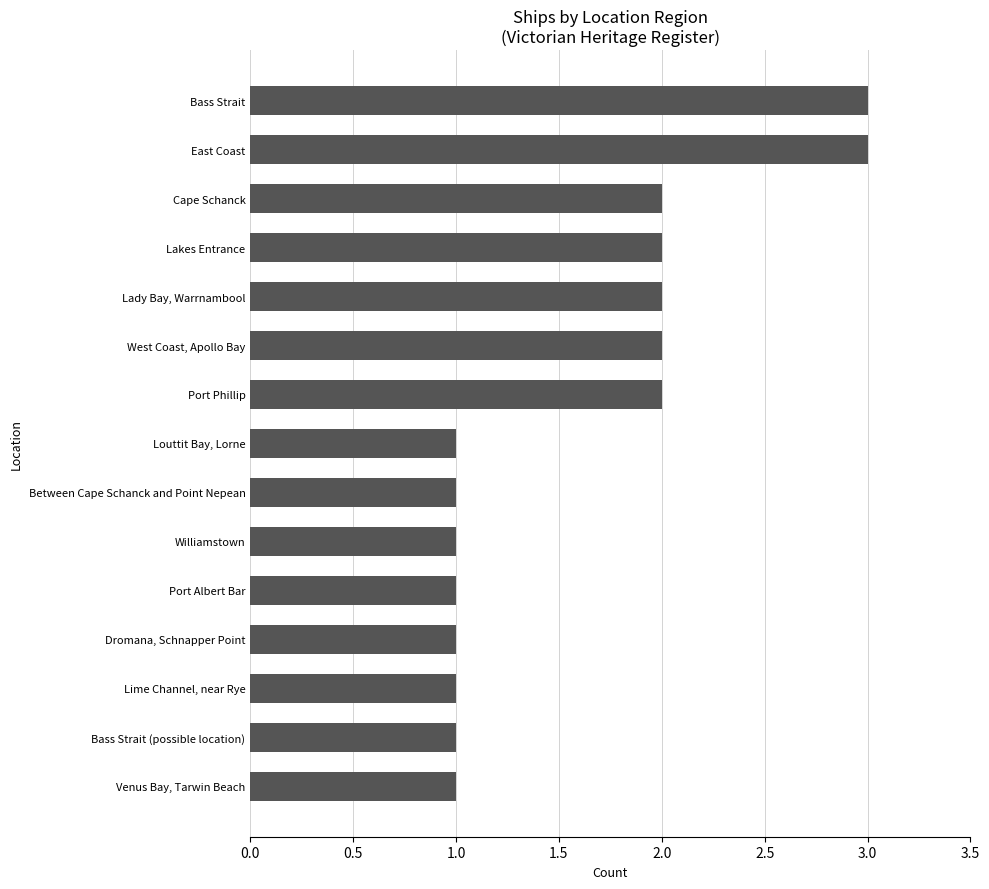

The chart shows a value of 2 at Bass Strait. True or false?

False